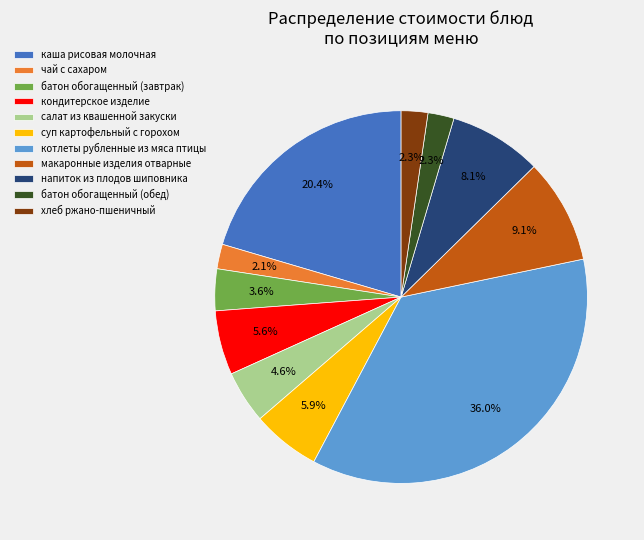

To the nearest percent, what portion does напиток из плодов шиповника represent?

8%